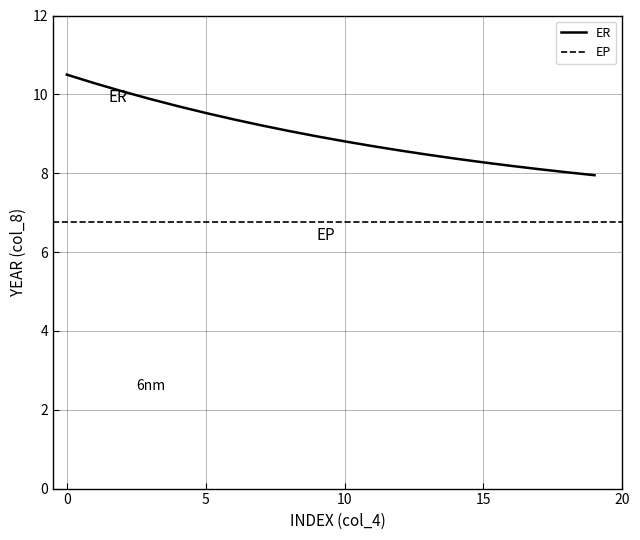

Is it true that ER equals 8.8 at 10?

True